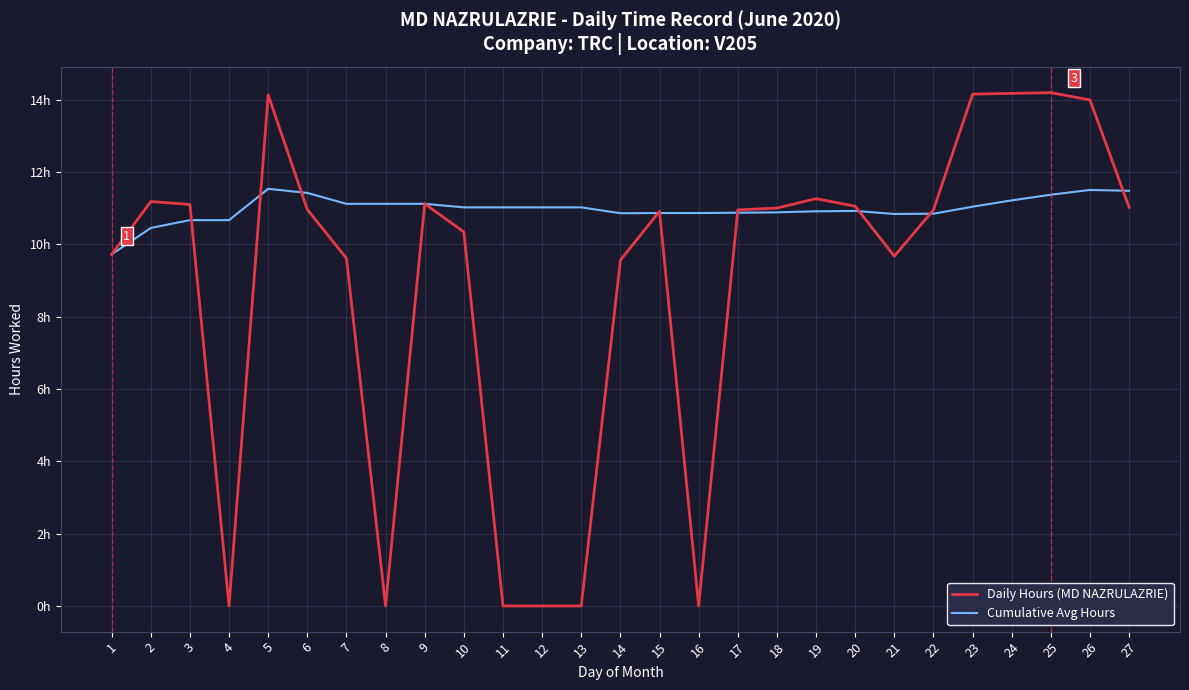

What are all the series names shown in the legend?

Daily Hours (MD NAZRULAZRIE), Cumulative Avg Hours